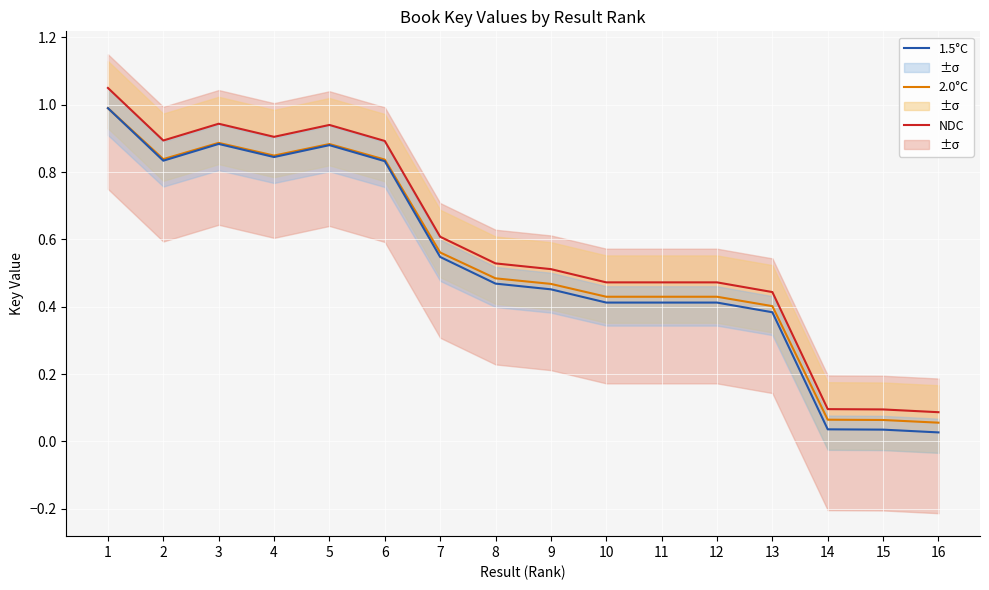

True or false: NDC and 1.5°C intersect in this chart.

False